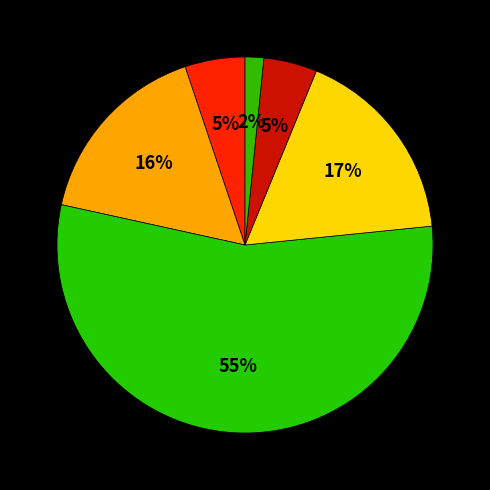

How many slices are in this pie chart?

6